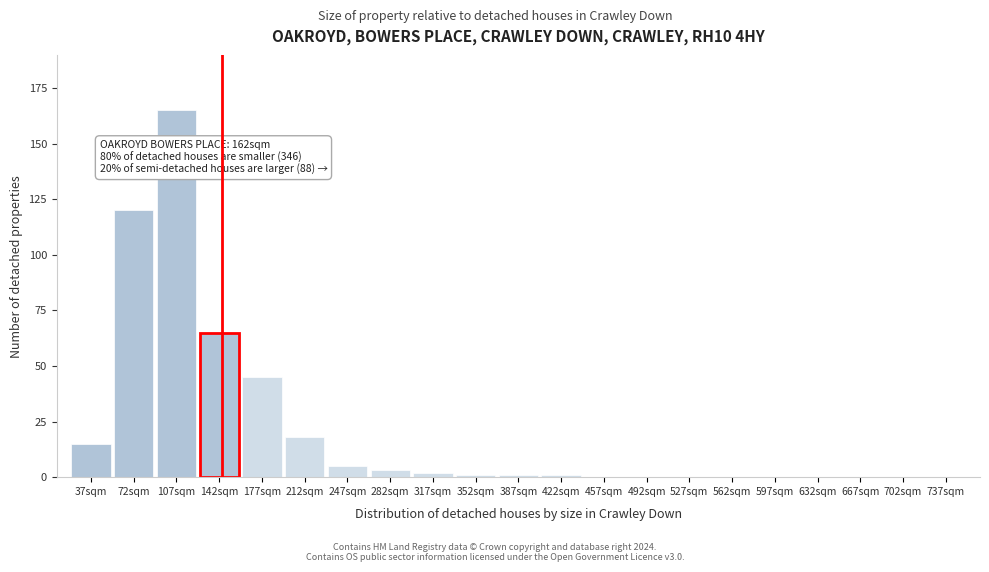

Reading right to left, transcribe all the data shown in this chart.

702sqm=0	667sqm=0	632sqm=0	597sqm=0	562sqm=0	527sqm=0	492sqm=0	457sqm=0	422sqm=1	387sqm=1	352sqm=1	317sqm=2	282sqm=3	247sqm=5	212sqm=18	177sqm=45	142sqm=65	107sqm=165	72sqm=120	37sqm=15